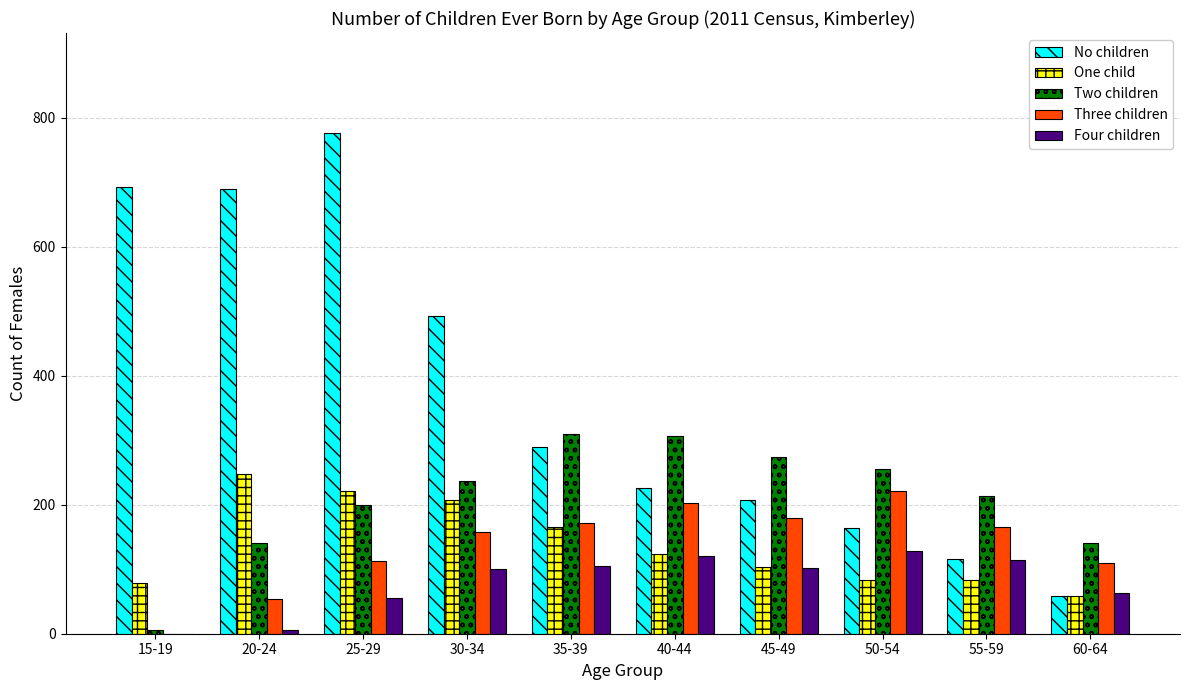

What is the sum of all Three children values?

1374